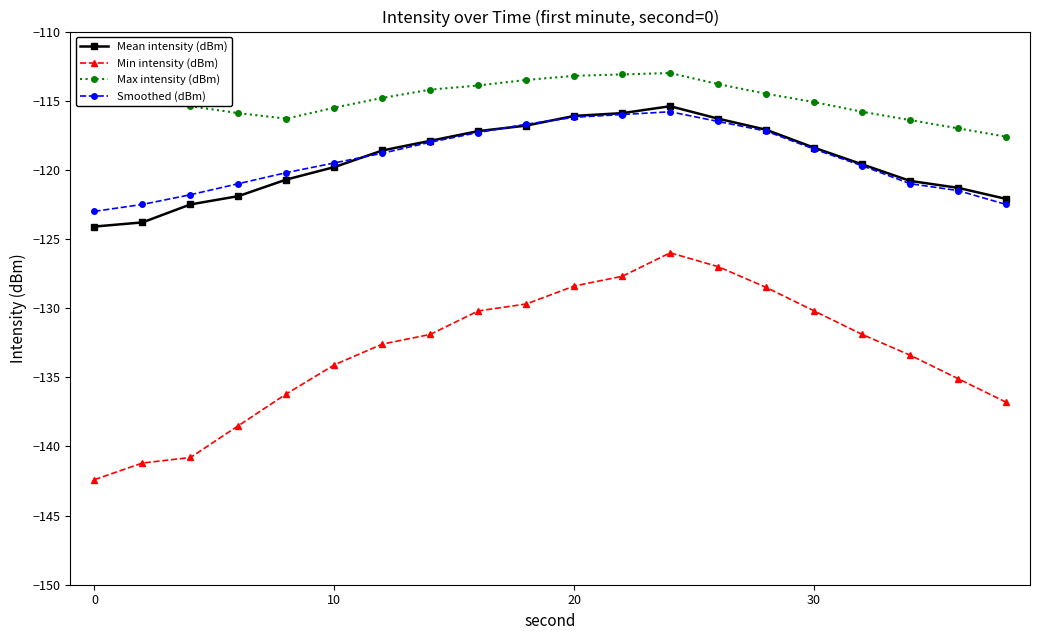

True or false: Mean intensity (dBm) and Min intensity (dBm) cross at least once.

False